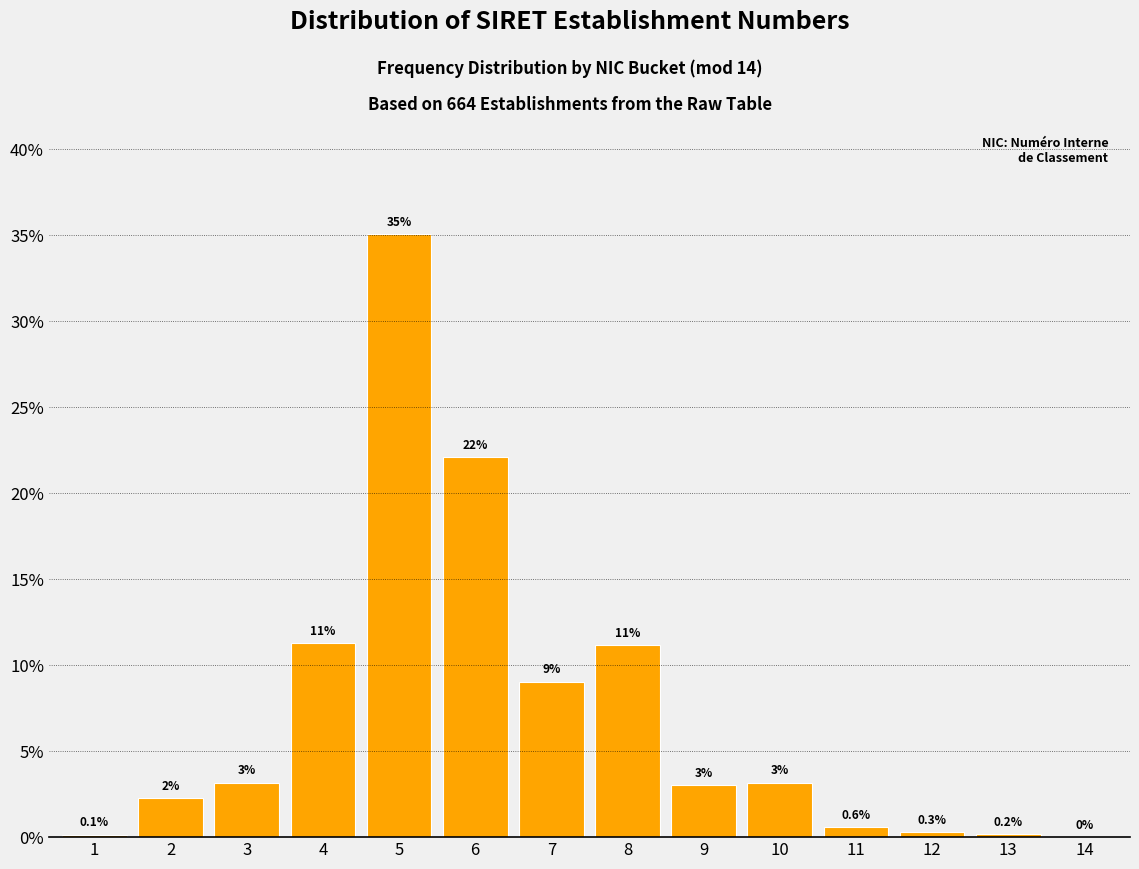

Approximately how many times larger is the value at 7 compared to 6?

0.4